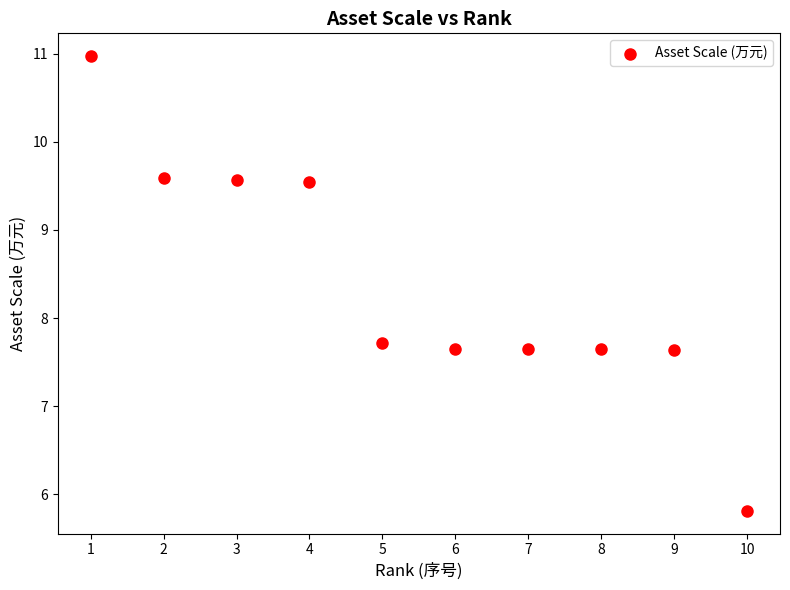

What is the average Y value?

8.4